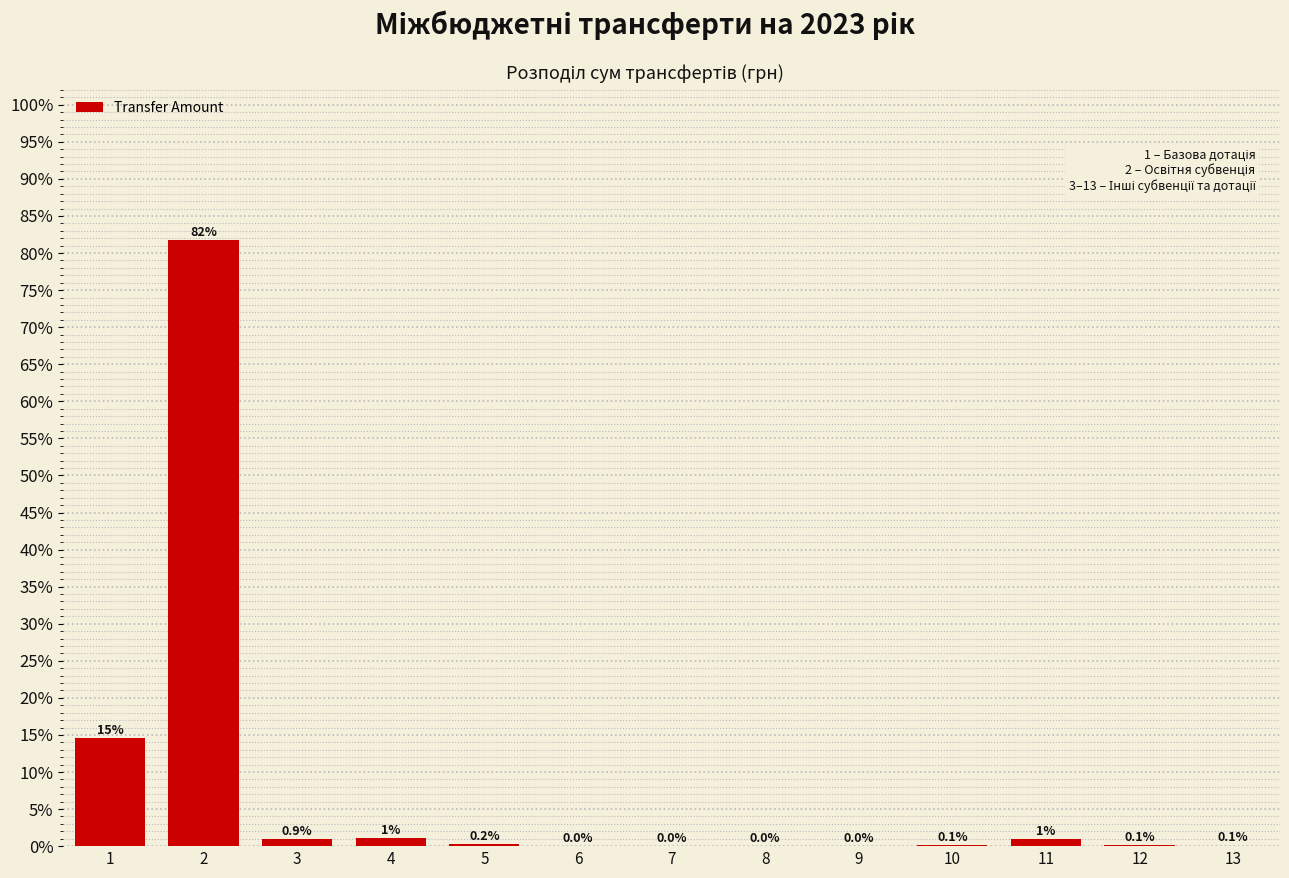

What is the maximum value shown in the chart?

81.8